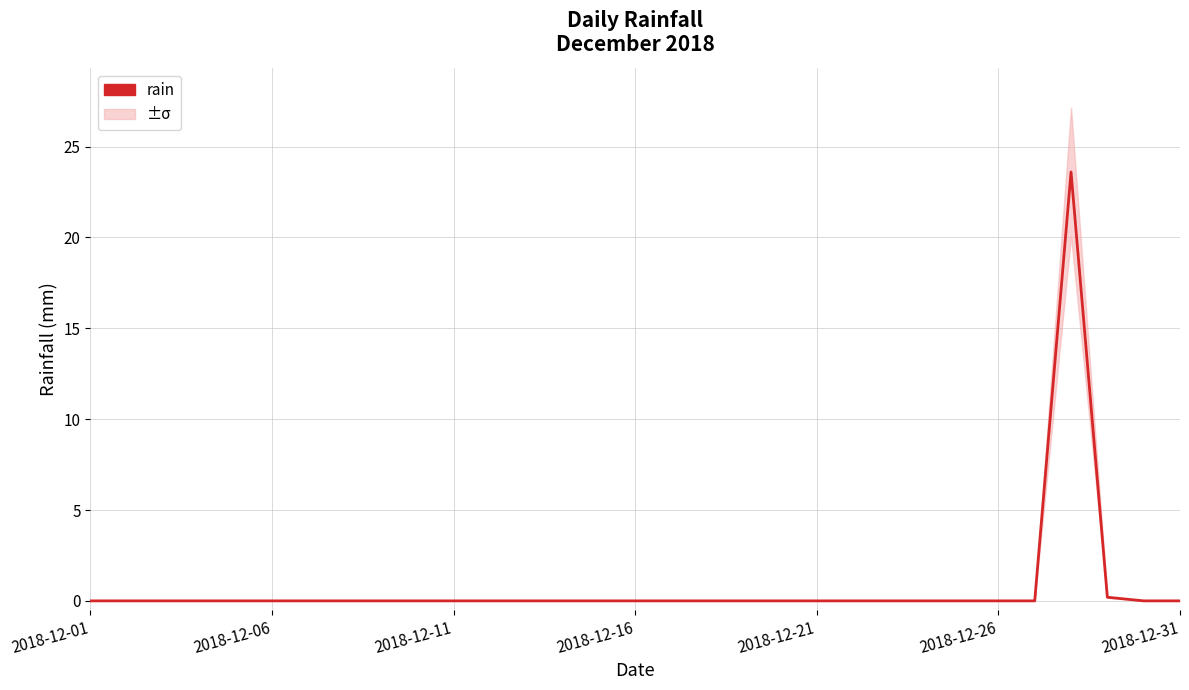

At which category does the chart reach its minimum across all series?

2018-12-01